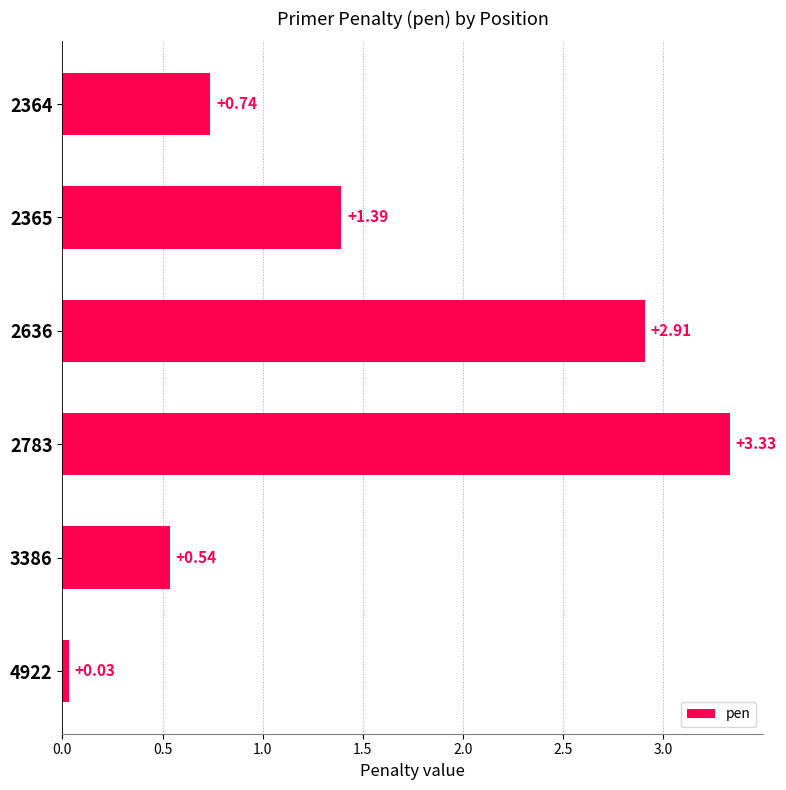

How many data points are less than 1?

3